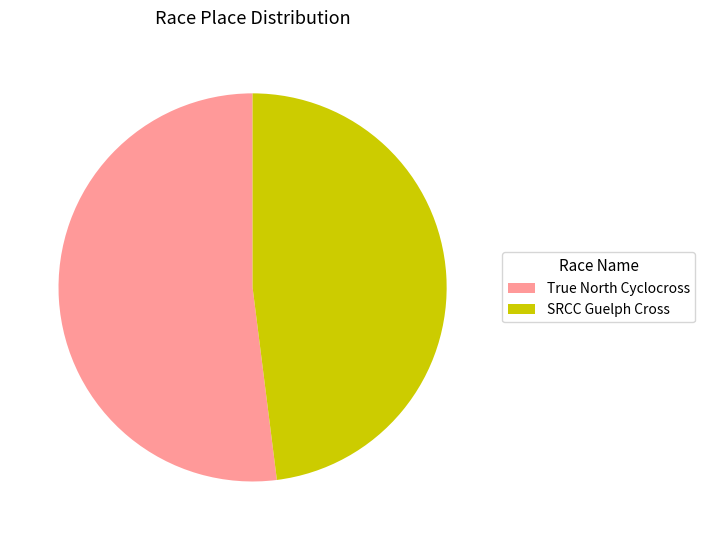

Approximately how many times larger is the value at SRCC Guelph Cross compared to True North Cyclocross?

0.9